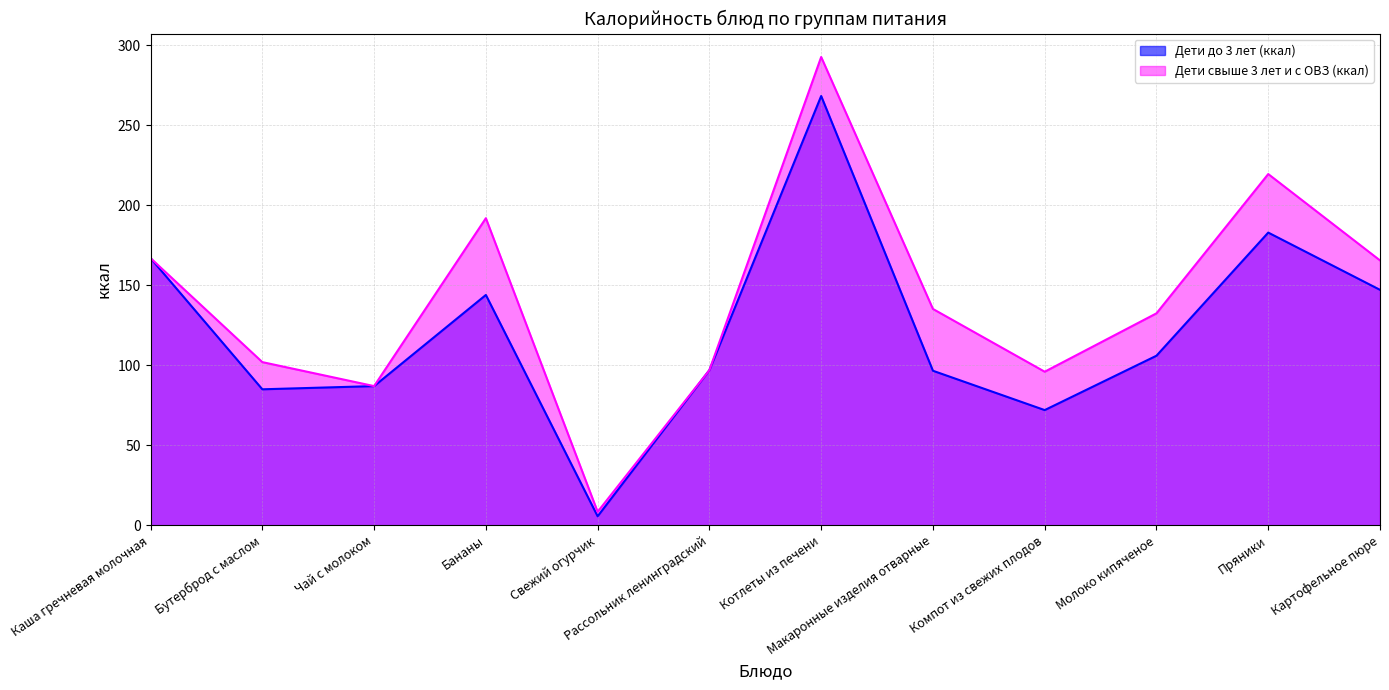

What are all the series names shown in the legend?

Дети до 3 лет (ккал), Дети свыше 3 лет и с ОВЗ (ккал)